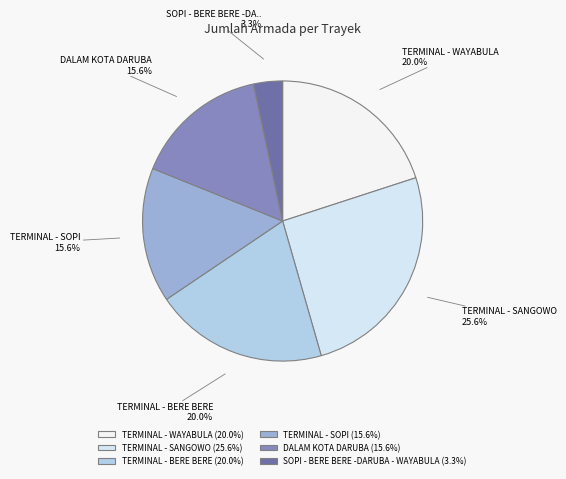

The DALAM KOTA DARUBA slice represents 6% of the pie. True or false?

False